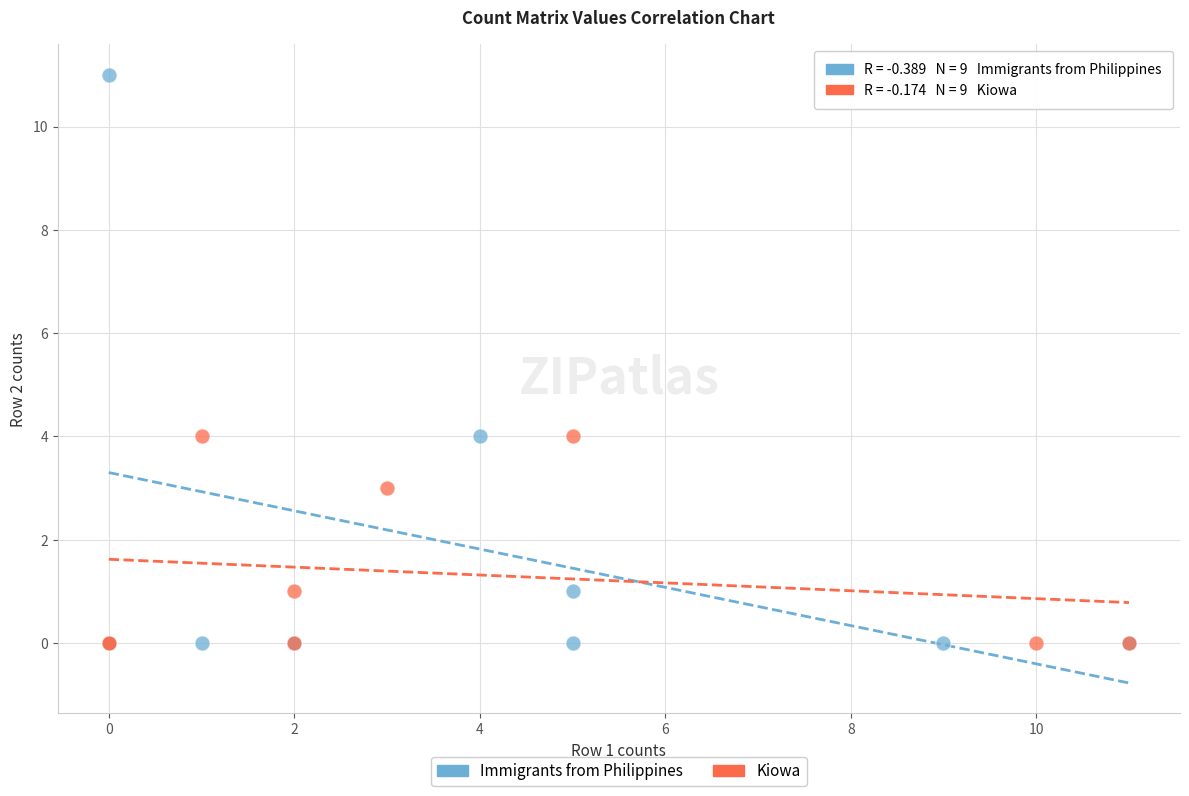

Which series reaches the maximum Y coordinate?

Immigrants from Philippines